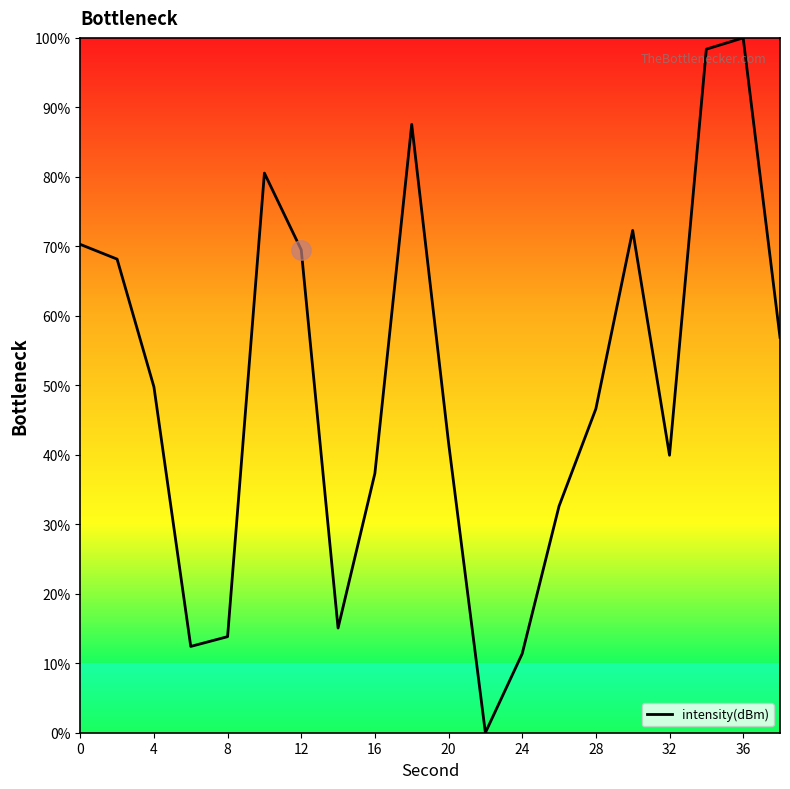

What is the greatest value displayed?

100.0